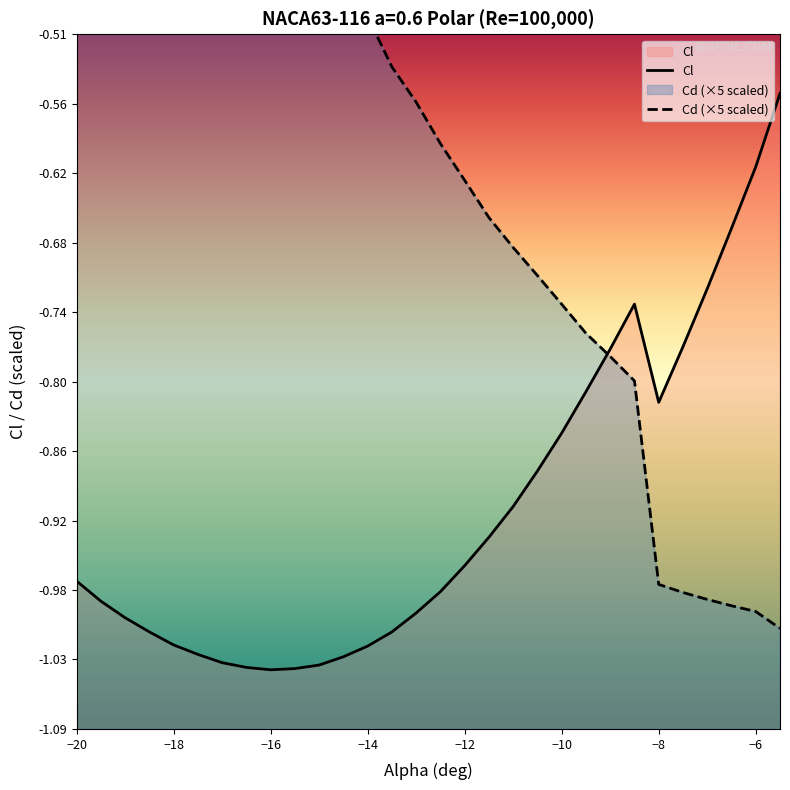

True or false: Cl has a value of -1.3 at −12.

False